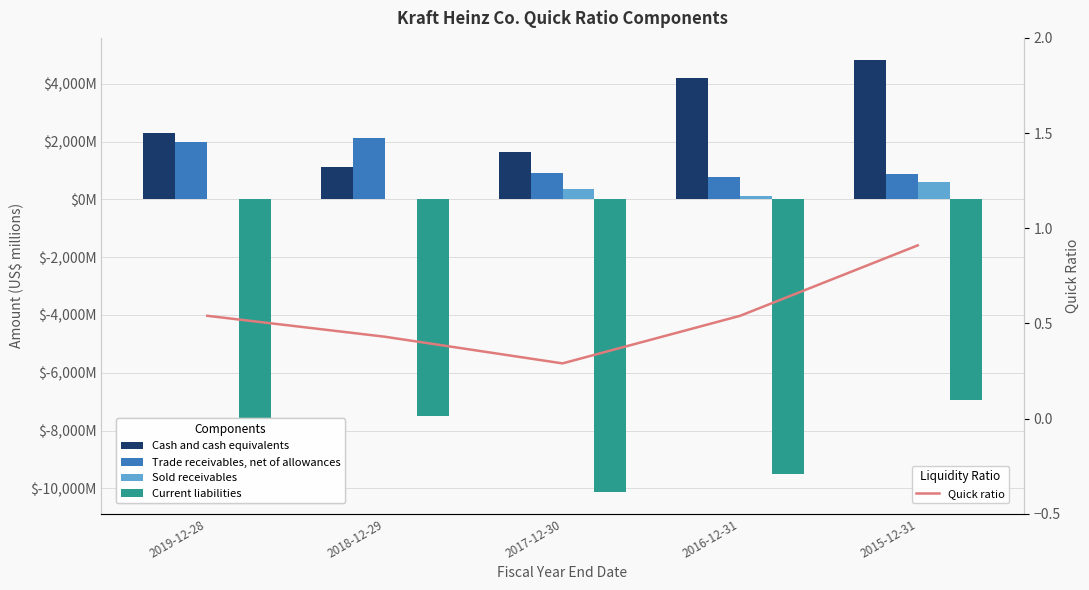

At 2018-12-29, list the series in order from smallest to largest.

Current liabilities, Sold receivables, Quick ratio, Cash and cash equivalents, Trade receivables, net of allowances